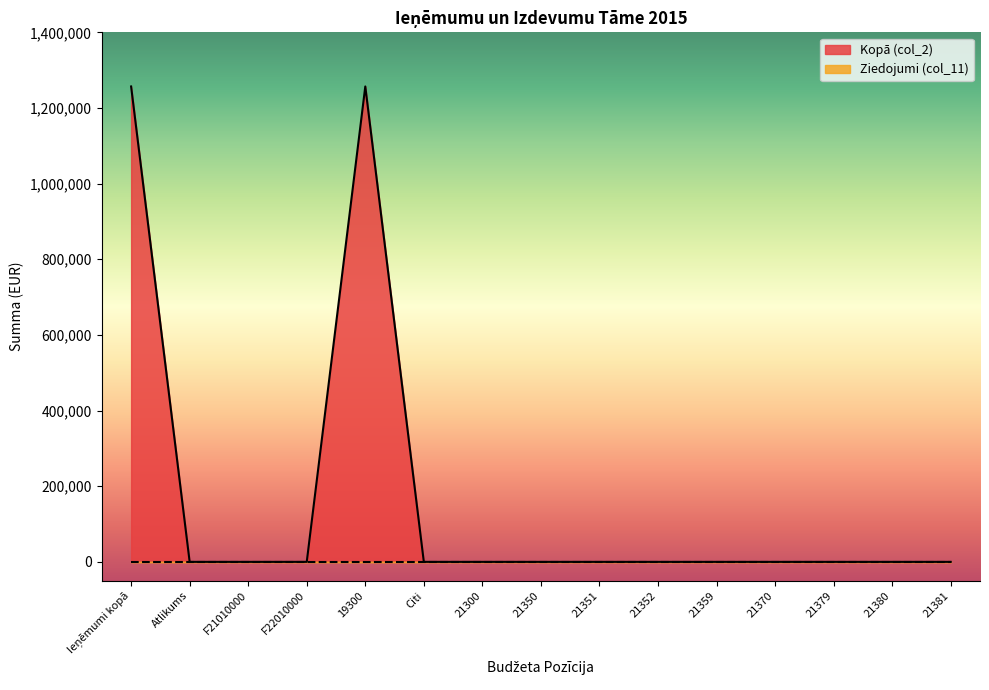

True or false: there are more than 2 points higher than both neighbors.

False